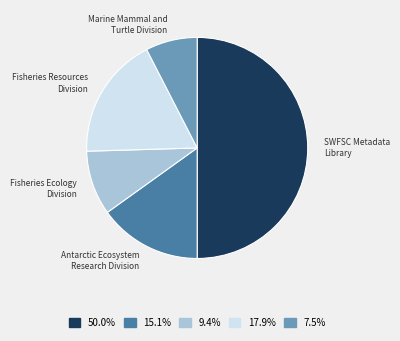

How many segments does this pie chart have?

5